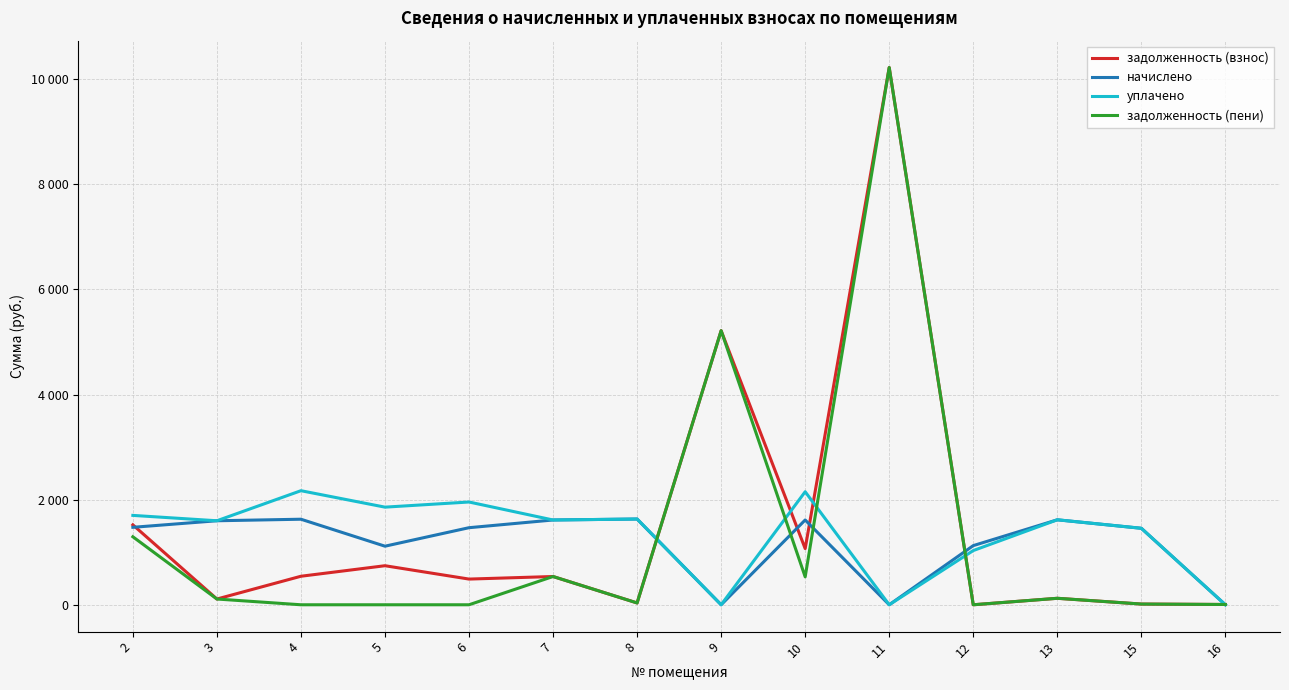

Does the chart display data point markers on the line(s)?

No